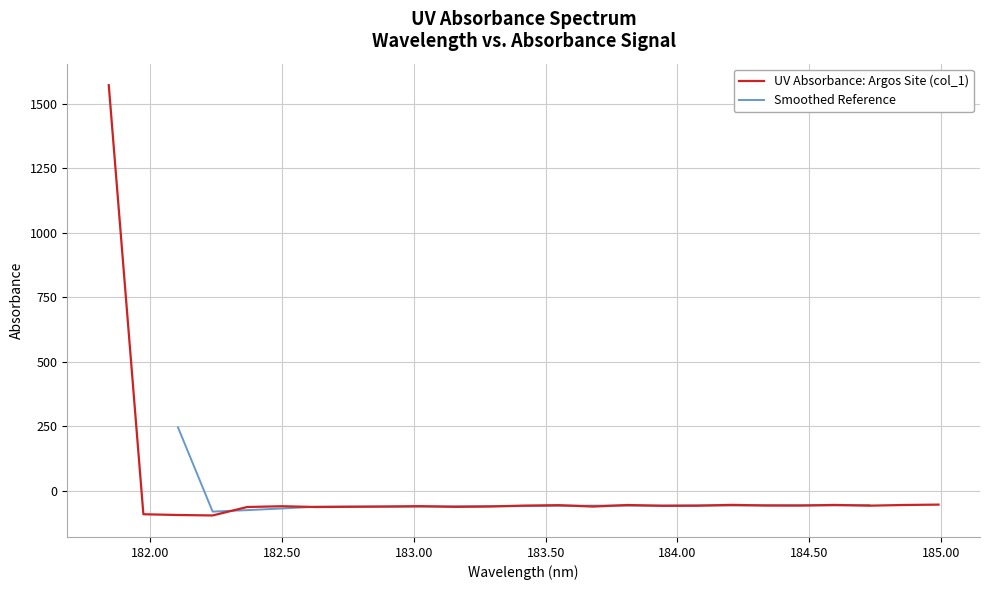

Rank the categories by value from highest to lowest.

181.8418, 184.9911297472, 184.2046578328, 184.5979655002, 184.8600909338, 183.811206745, 183.5488263418, 184.3357763242, 184.46687888, 183.4176122368, 184.7290361848, 184.0735234058, 183.9423730432, 183.0238743082, 182.498667305, 182.8925964608, 183.6800245112, 183.2863821962, 182.7613026778, 183.15513622, 182.3673257152, 182.6299929592, 181.9732053322, 182.1045947288, 182.2359681898